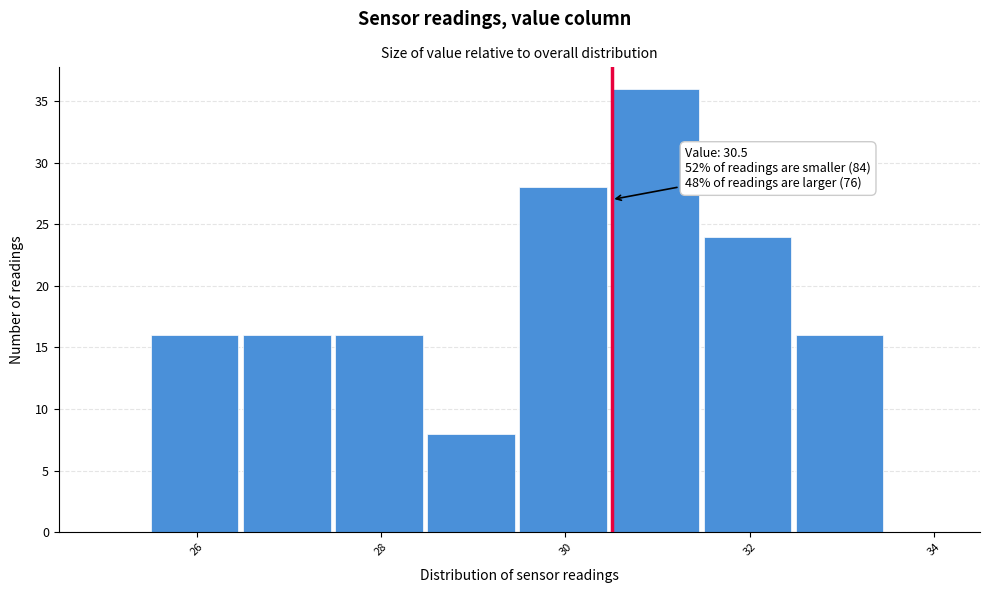

Over which range of the x-axis is the bar tallest?

30.5 to 31.5